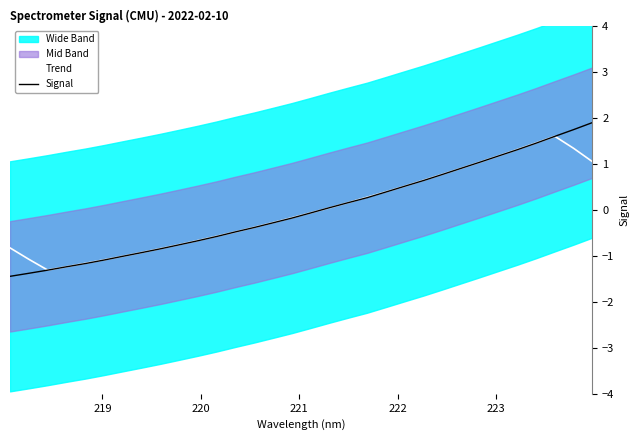

How many times do Signal and Trend cross each other?

5